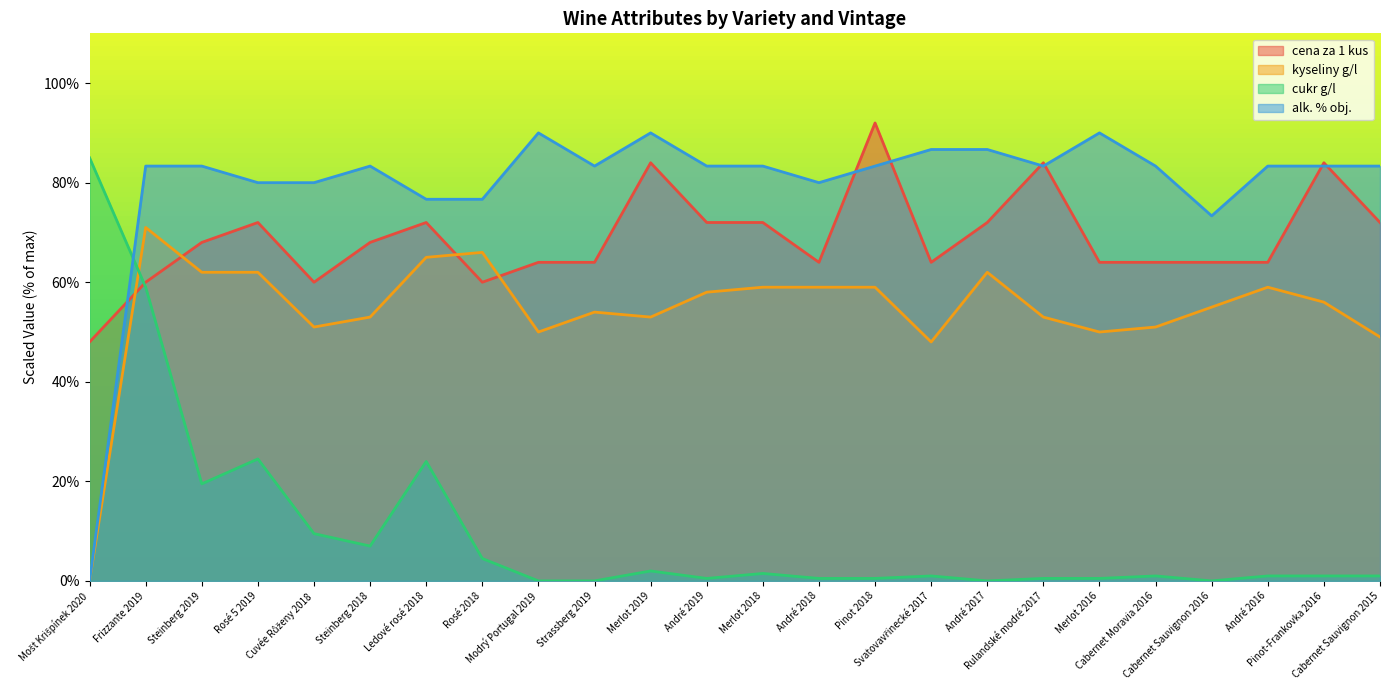

What position from the left is Merlot 2018?

13